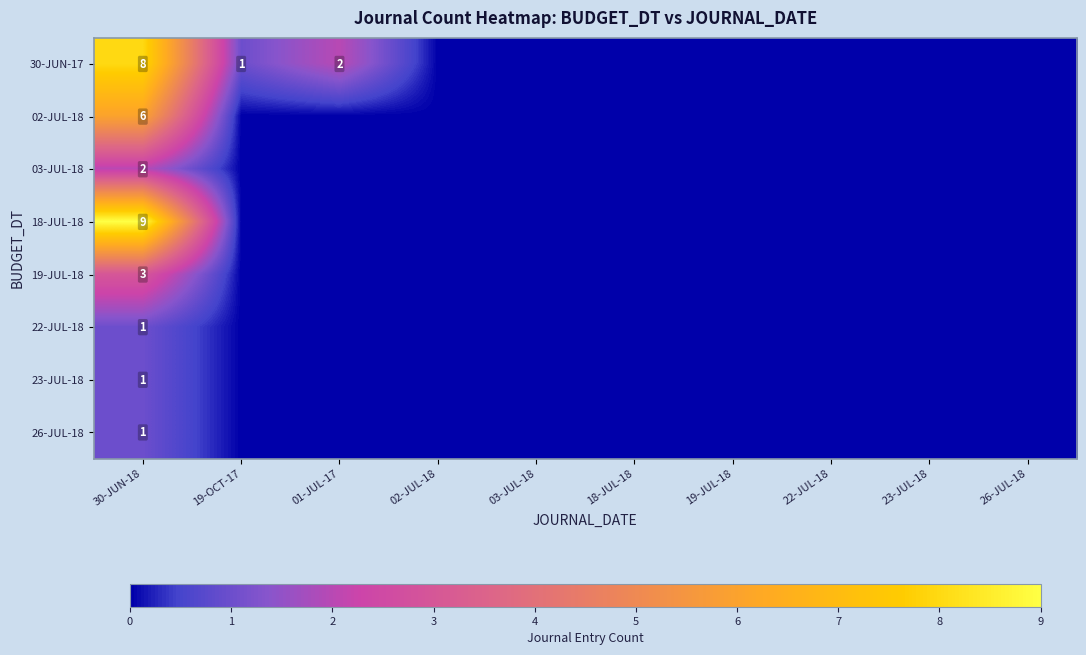

At how many categories does at least one series exceed 4?

1